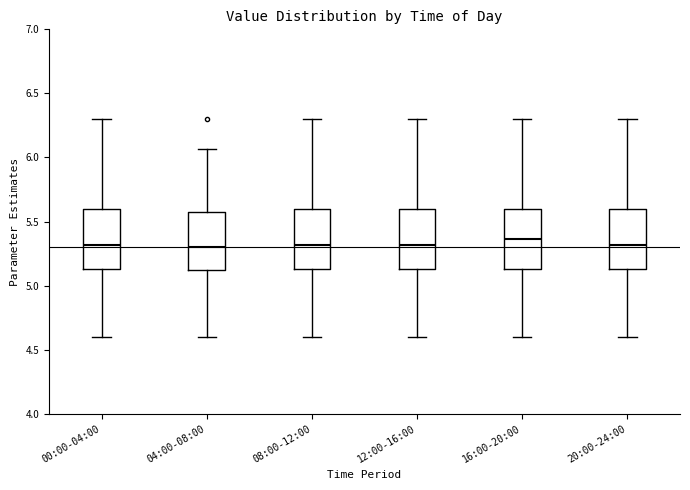

Where does the median line of the box for 20:00-24:00 sit on the y-axis? The values are not printed on the chart, so give them approximately, as read against the axis.

5.30